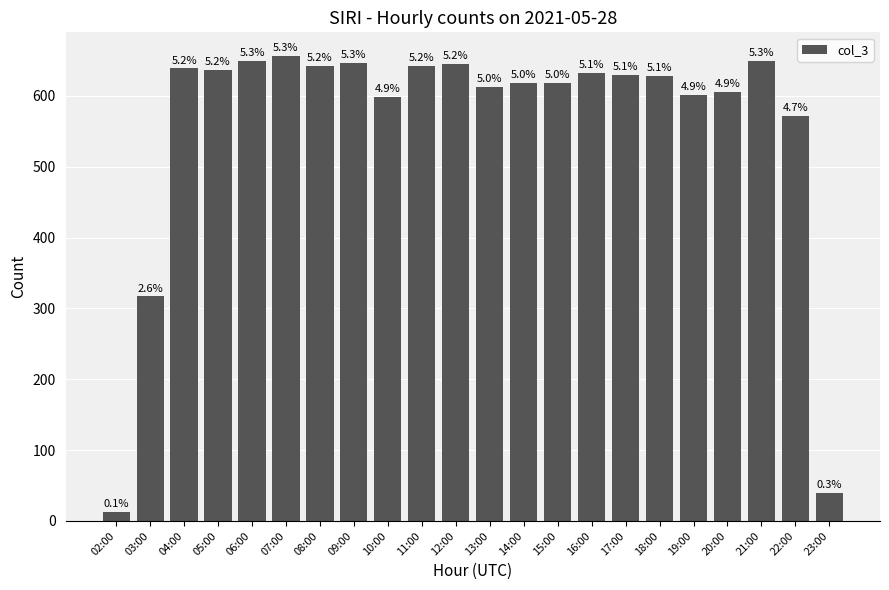

Does the chart contain any negative values?

No